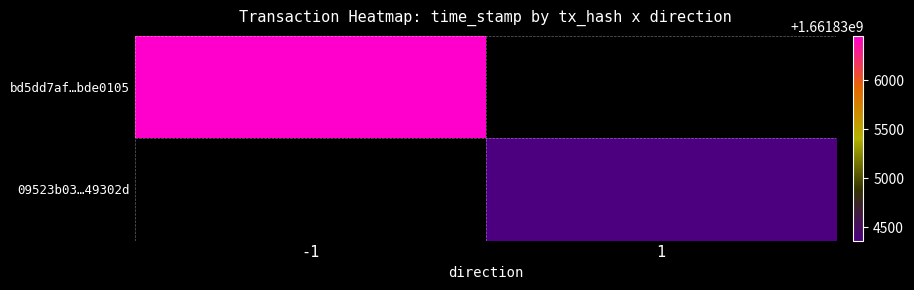

What is the smallest value displayed?

1661834363.0